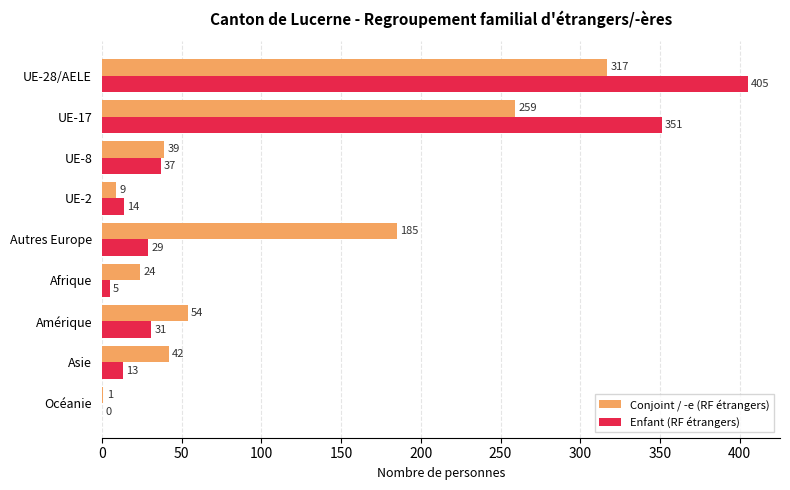

What is the greatest value displayed?

405